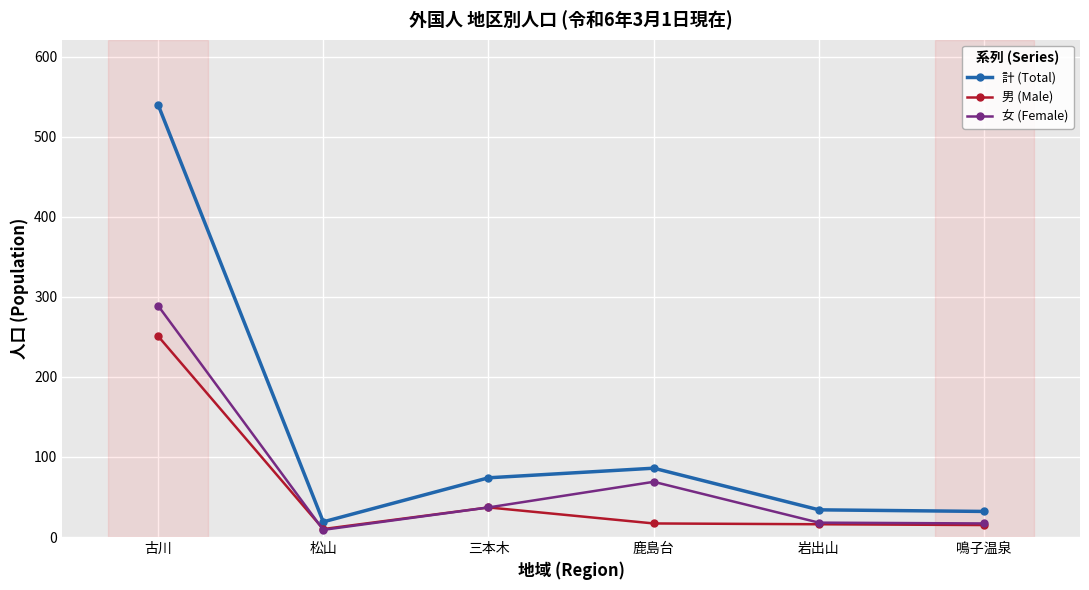

What is the label of the 5th point from the left?

岩出山